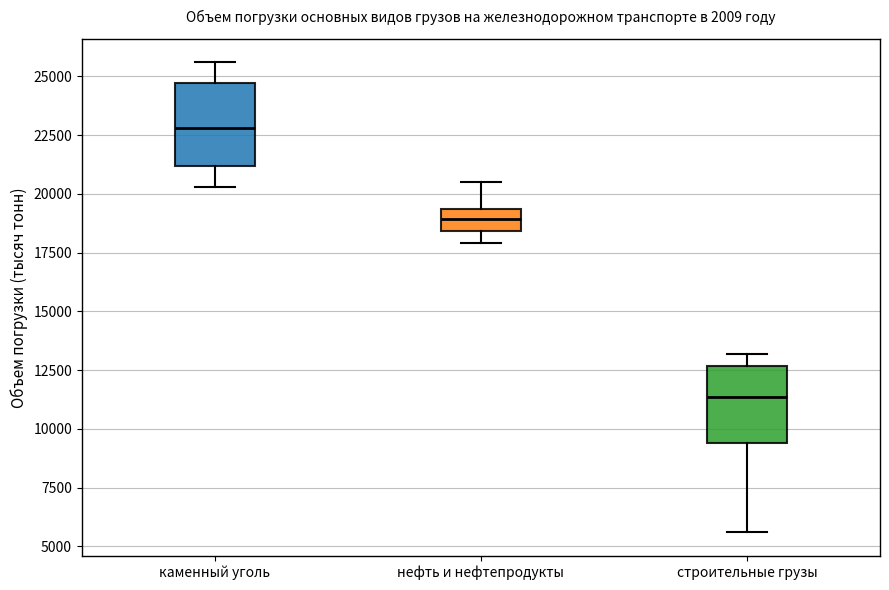

Where is the upper edge of the box for каменный уголь on the y-axis? The values are not printed on the chart, so give them approximately, as read against the axis.

24500